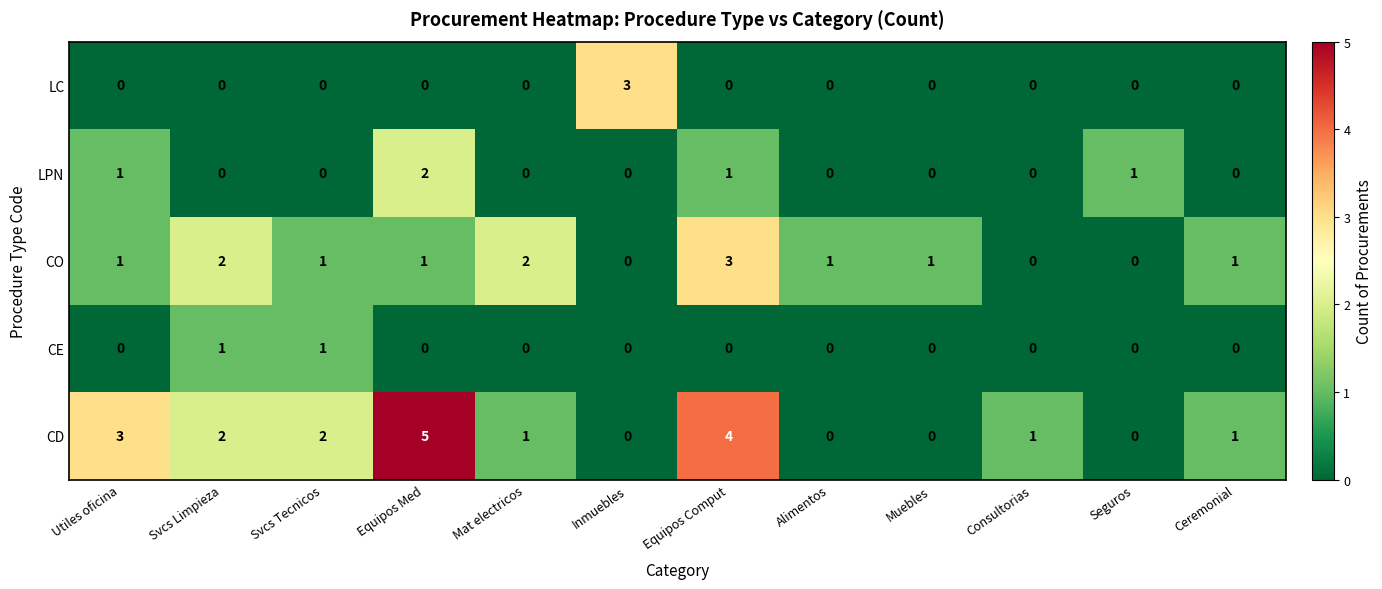

What is the spread (max minus min) of values at Muebles?

1